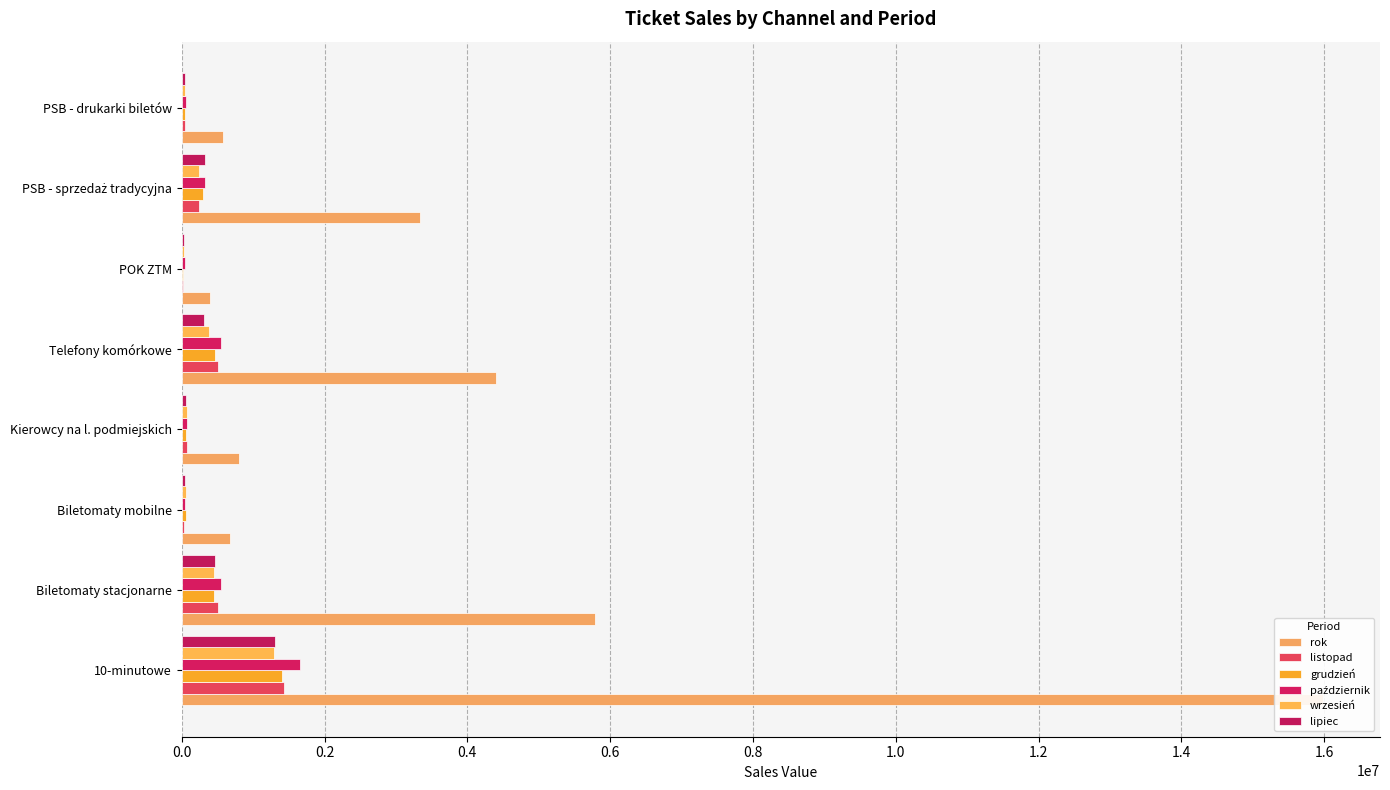

Reading left to right, list all the values displayed in this chart.

rok: 15982183.5	5794750.5	674295.0	805462.5	4397784.0	398052.0	3332574.0	579265.5
listopad: 1431394.5	505033.5	35800.5	67479.0	503982.0	23700.0	245451.0	49948.5
grudzień: 1403841.0	456067.5	52974.0	64401.0	468430.5	21165.0	292950.0	47853.0
październik: 1653709.5	548532.0	44284.5	77427.0	553309.5	48558.0	323295.0	58303.5
wrzesień: 1292134.5	456240.0	53886.0	72136.5	387274.5	34797.0	238050.0	49750.5
lipiec: 1301088.0	471310.5	49708.5	64444.5	317500.5	25090.5	323175.0	49858.5